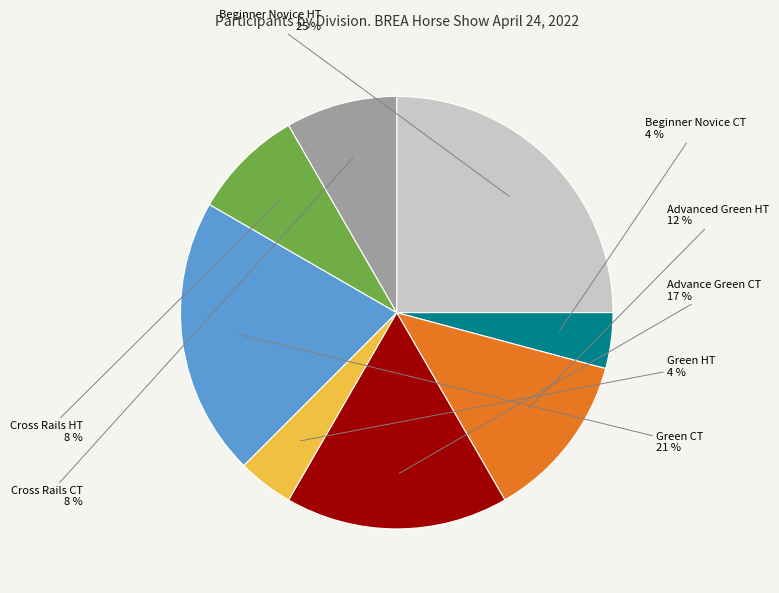

Is there any slice that represents more than half of the pie?

No